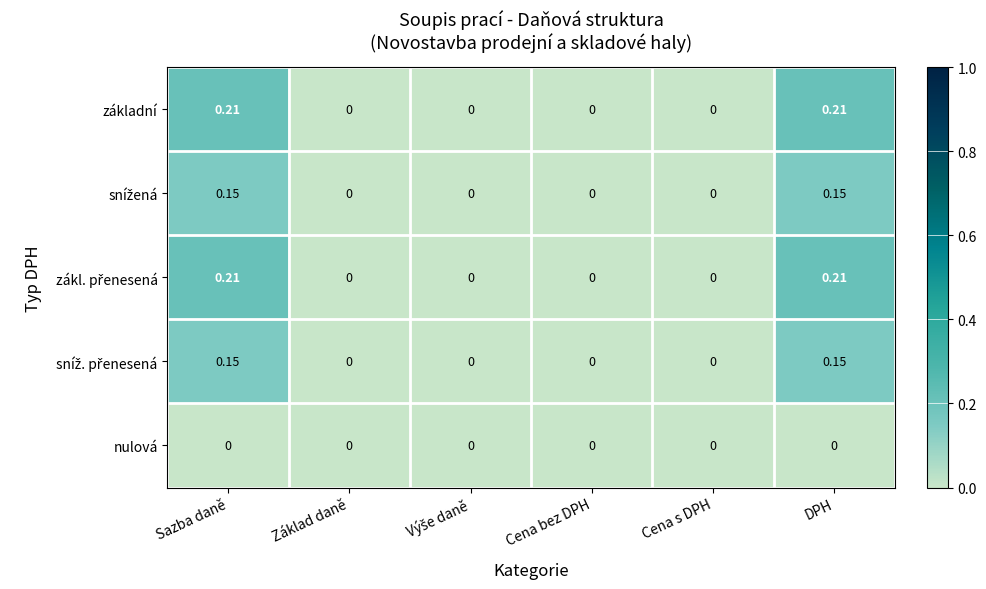

How many series are shown in this chart?

5